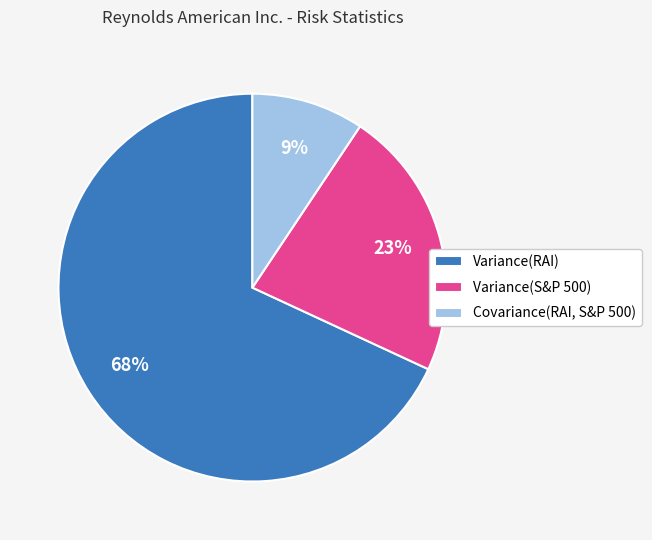

Which category accounts for the majority?

Variance(RAI)